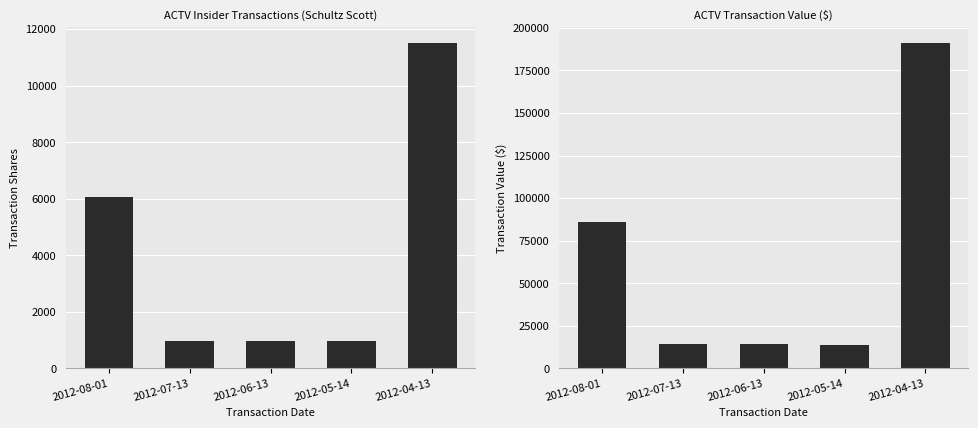

What is the minimum value shown in the chart?

958